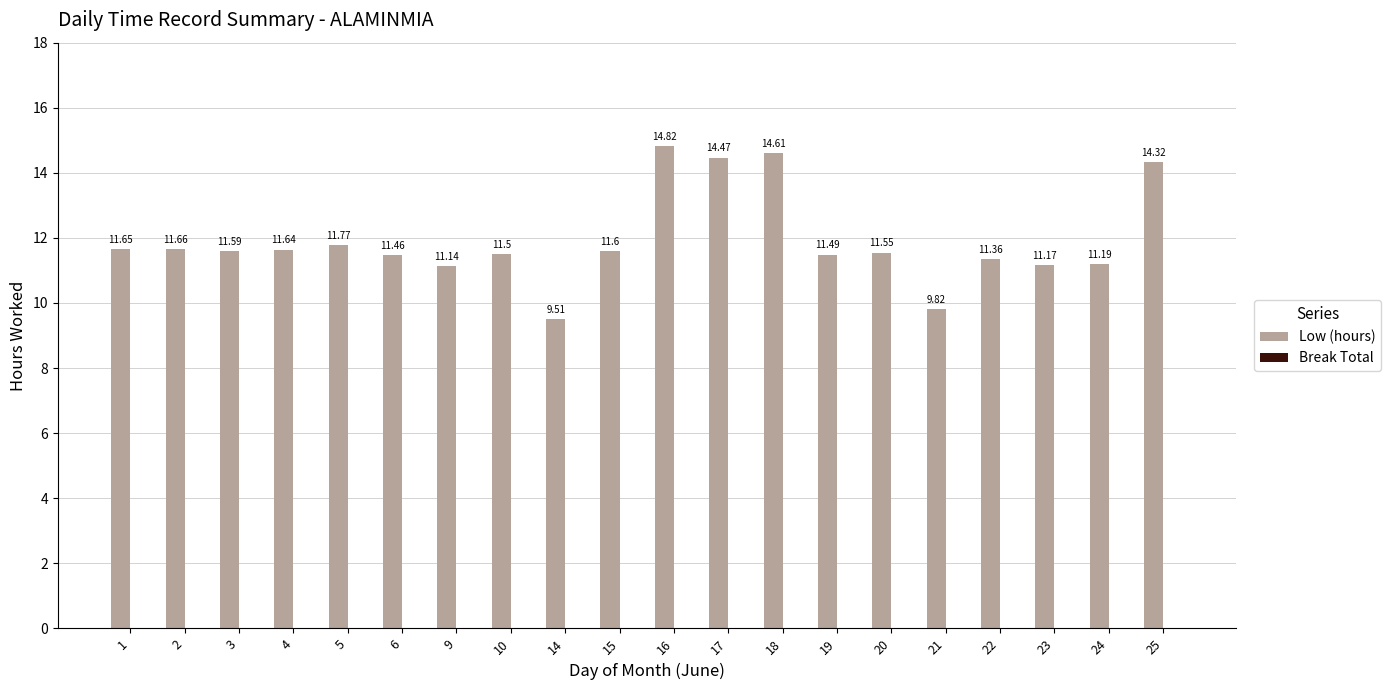

What is the average value?

11.9